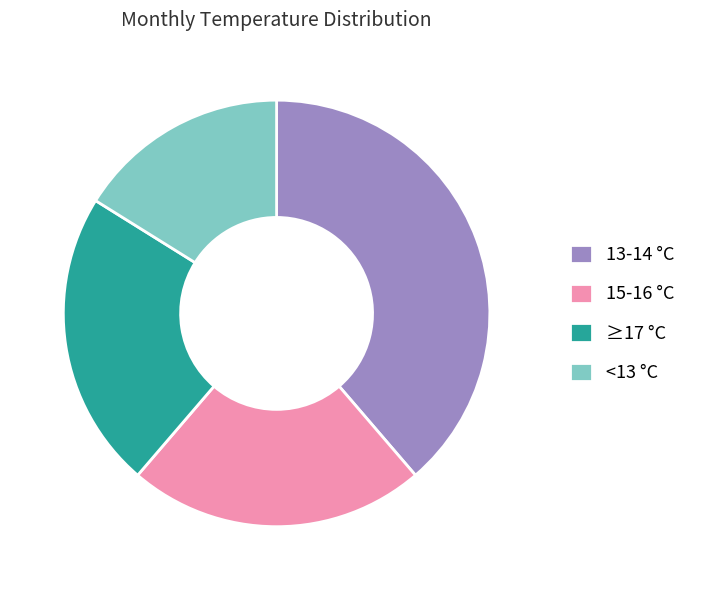

Count the number of slices in the pie.

4